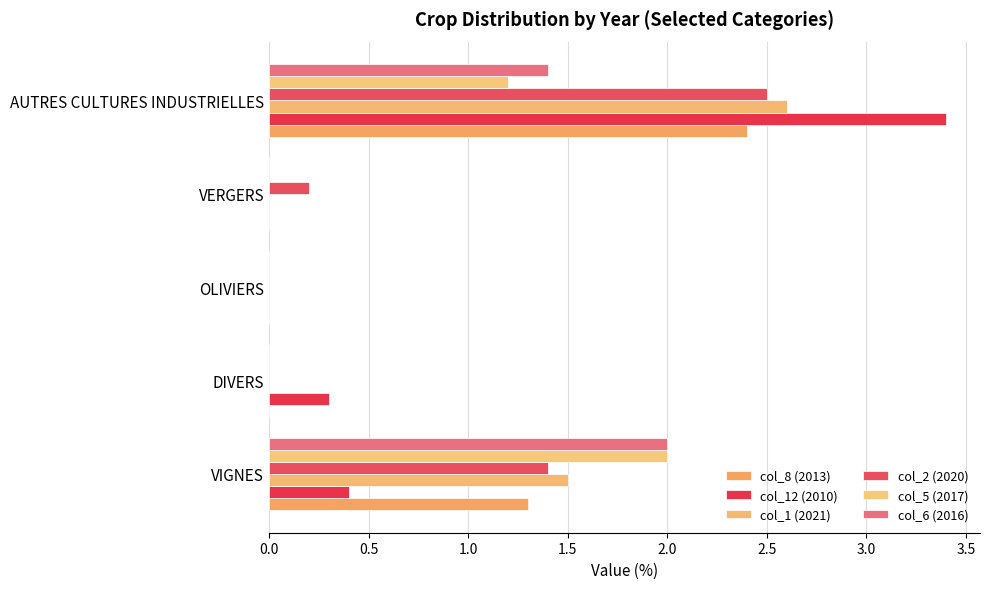

How many distinct data groups are displayed?

6